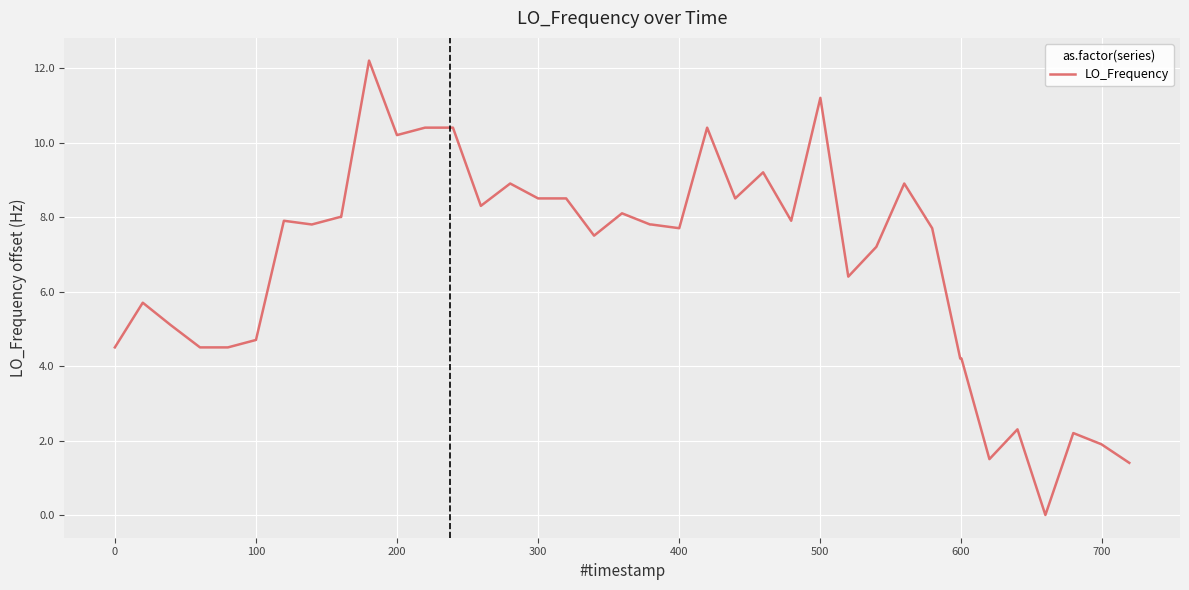

What is the greatest value displayed?

12.2